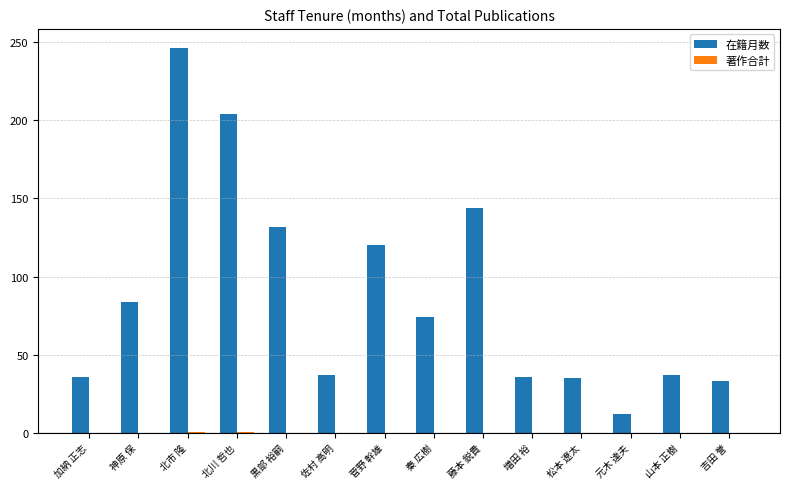

At which category is the sum across all series the highest?

北市 隆